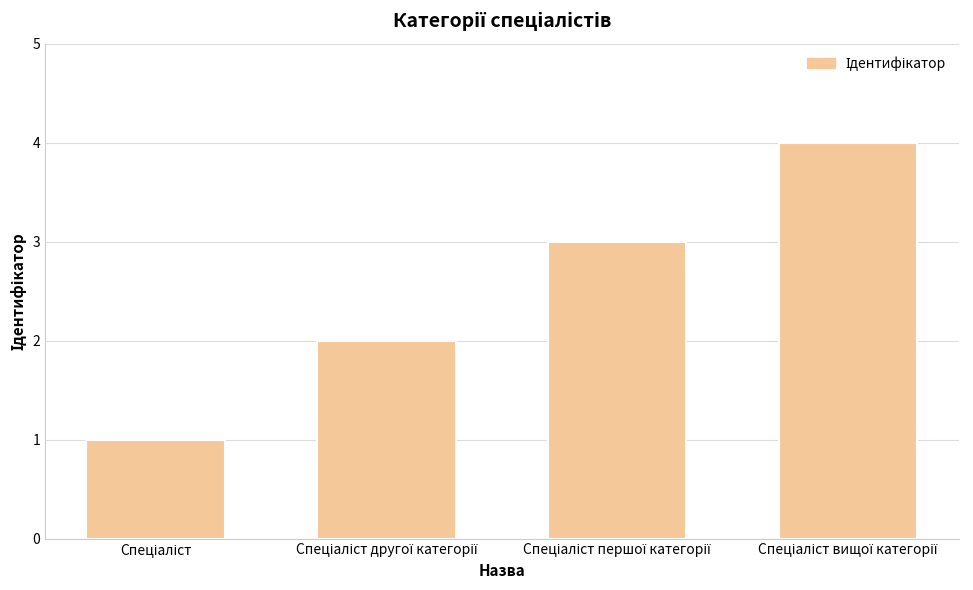

Reading left to right, transcribe all the data shown in this chart.

1	2	3	4